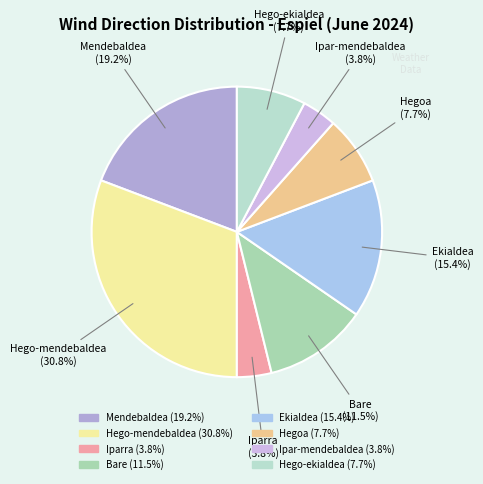

True or false: Hego-mendebaldea accounts for 43% of the total.

False